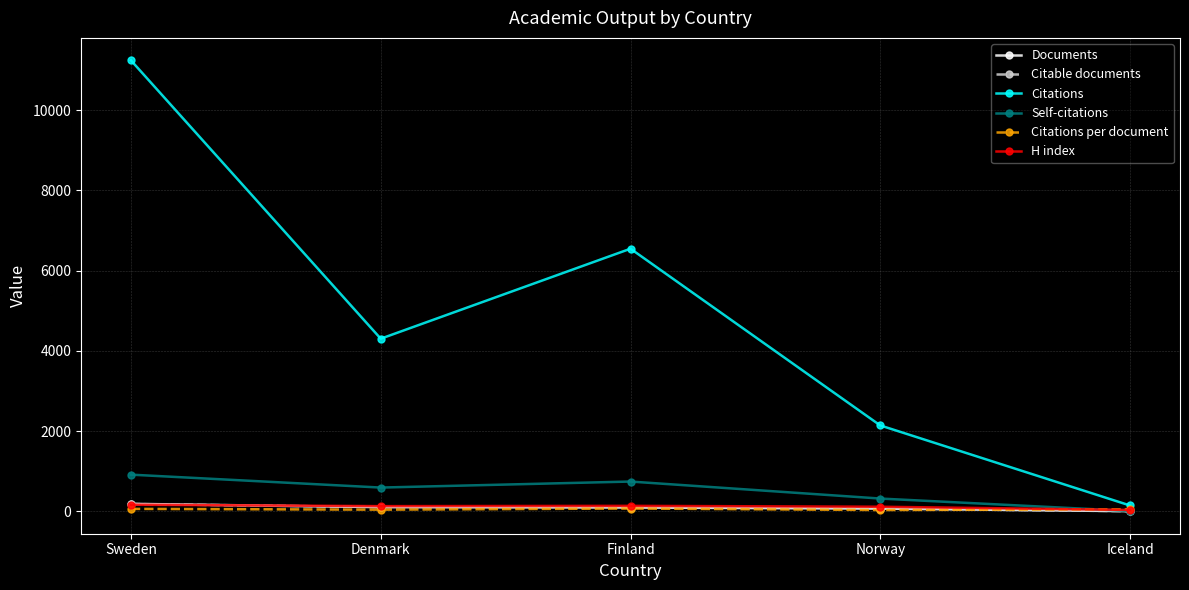

What is the difference between the second highest and second lowest values in the Self-citations series?

424.0